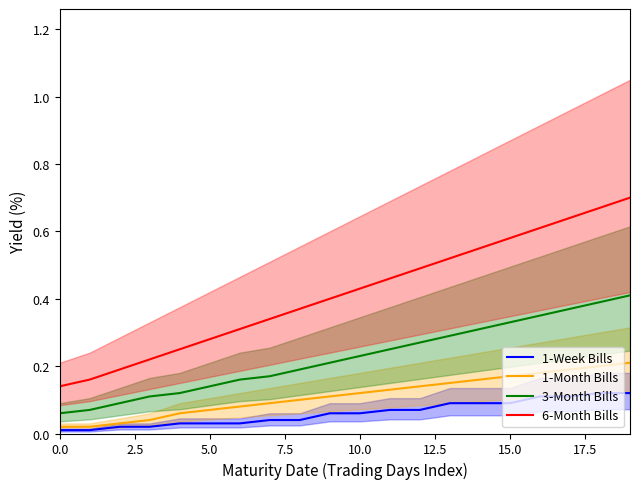

What is the maximum value for 1-Week Bills?

0.1